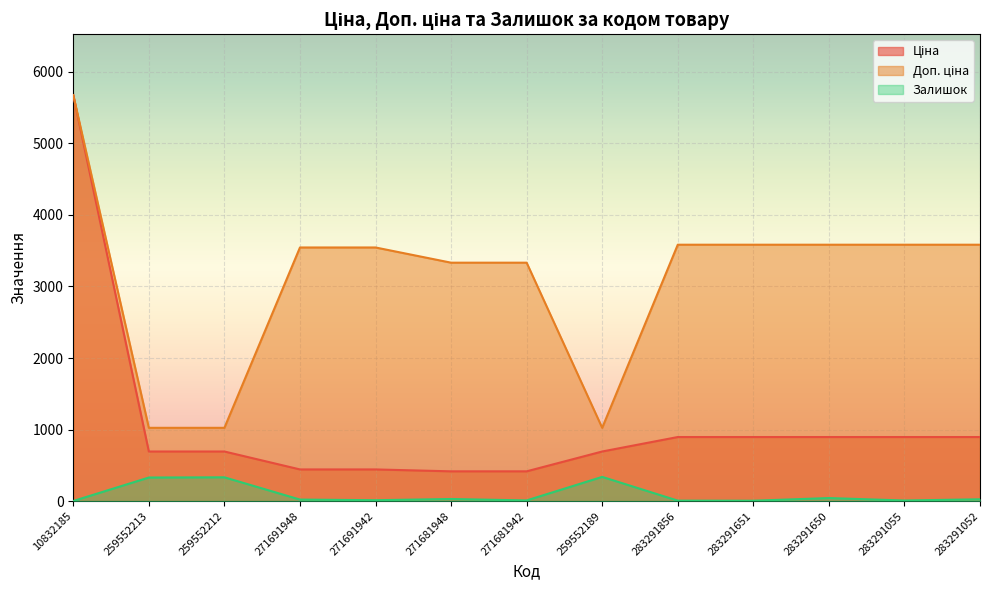

True or false: Ціна and Доп. ціна intersect in this chart.

False